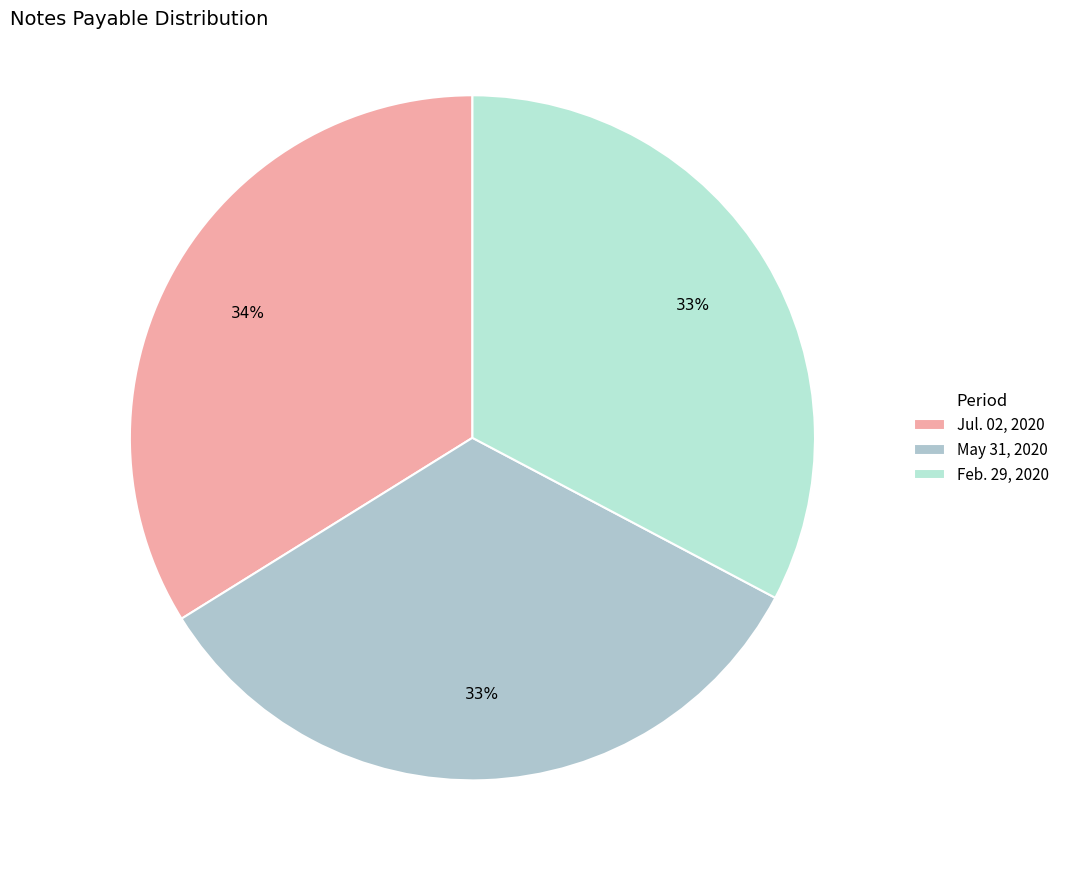

To the nearest percent, what is the average slice percentage?

33%